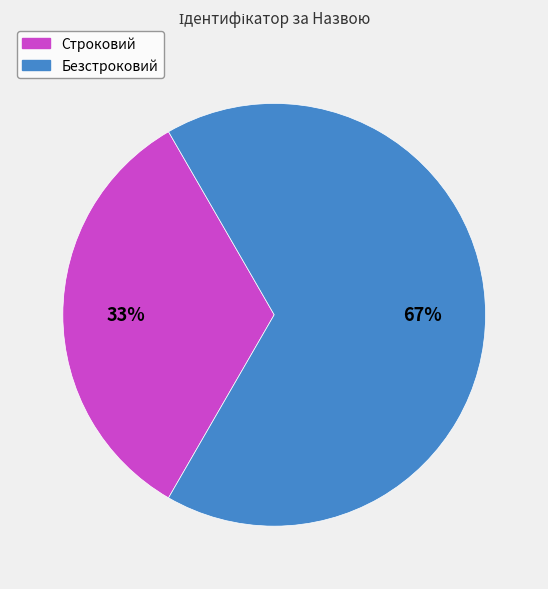

Is Безстроковий the majority of the pie?

Yes